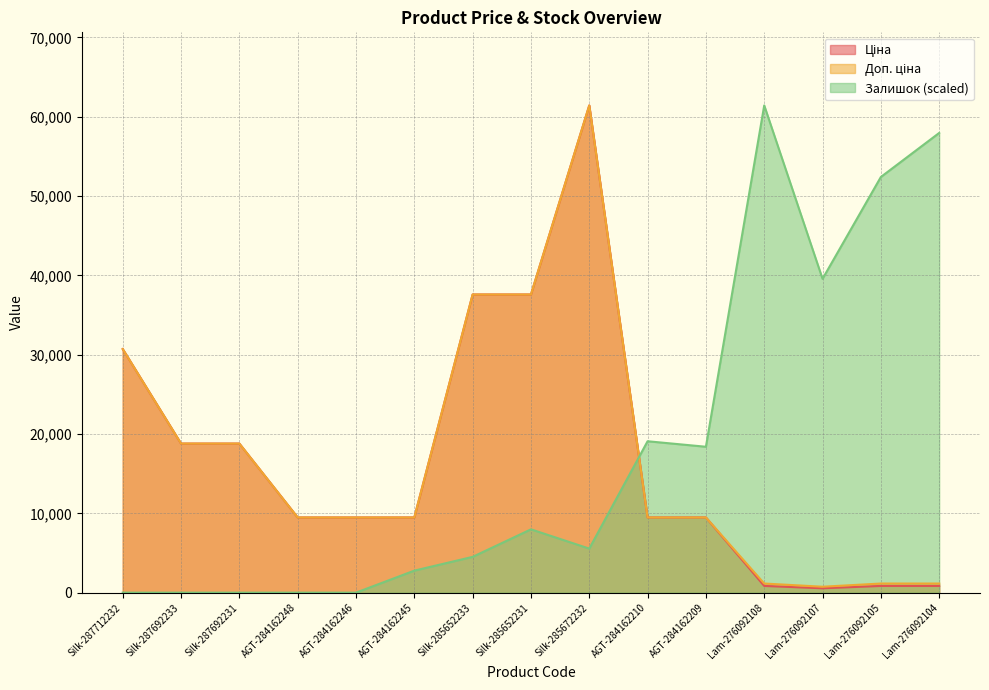

At which label does Залишок first exceed 5553?

Silk-285652231